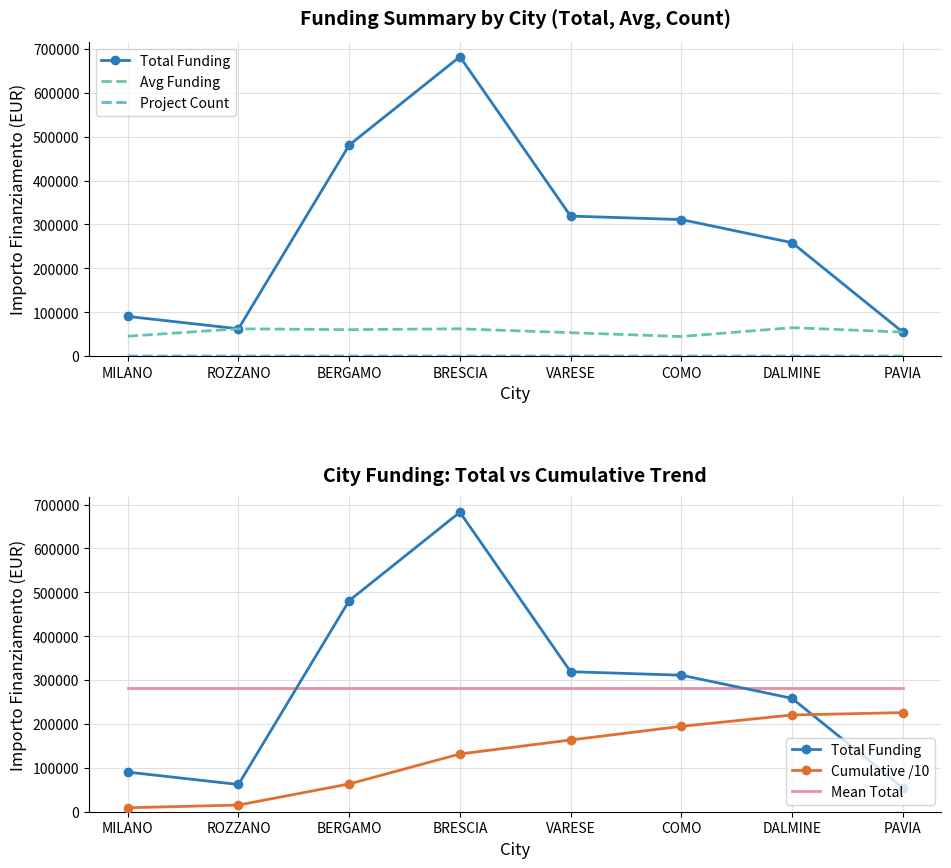

True or false: Mean Total and Project Count cross at least once.

False